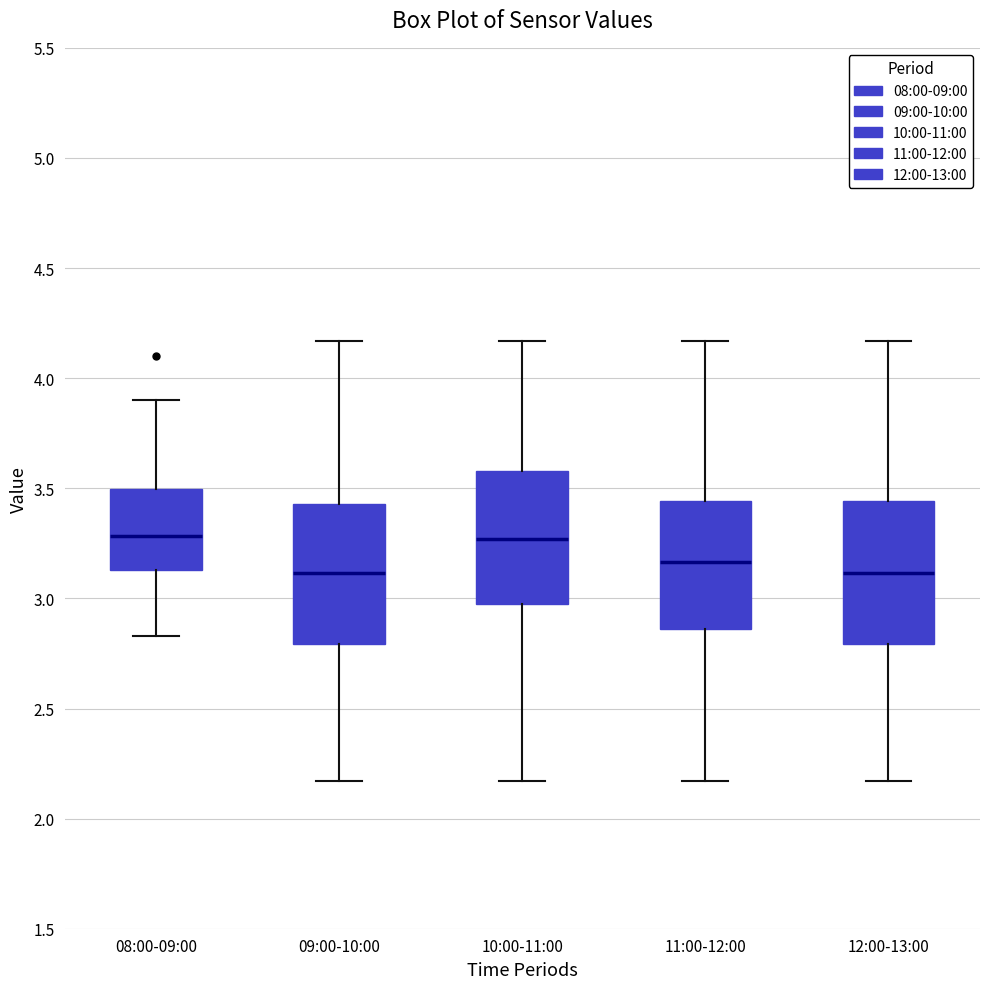

Where does the lower whisker of the box for 10:00-11:00 end on the y-axis? The values are not printed on the chart, so give them approximately, as read against the axis.

2.15